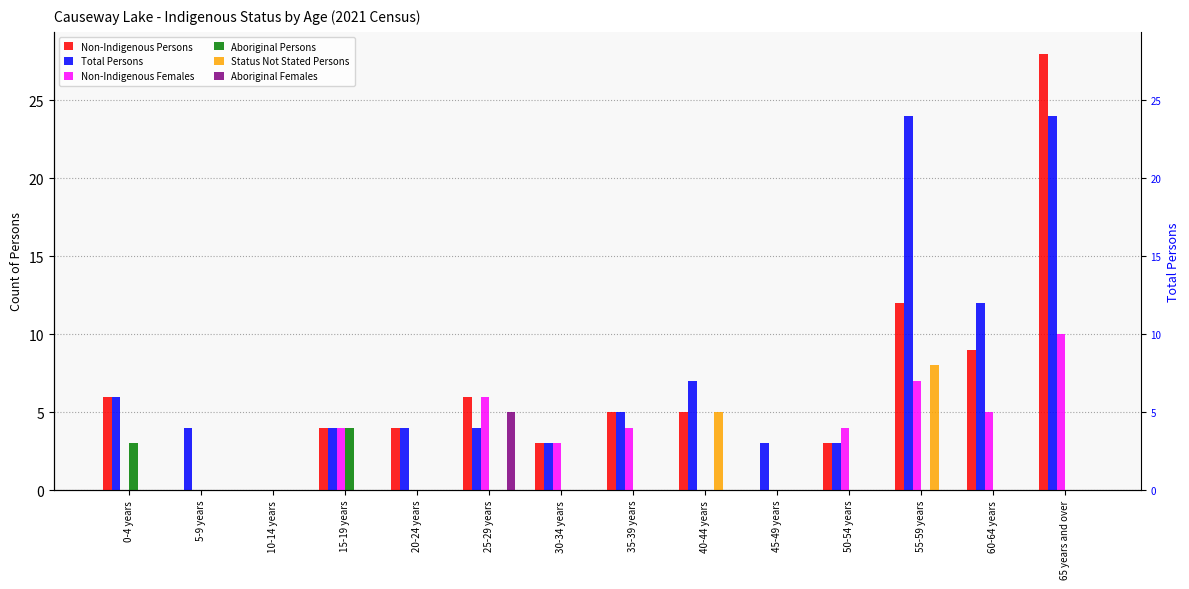

How many values in the Non-Indigenous Females series exceed 4?

4